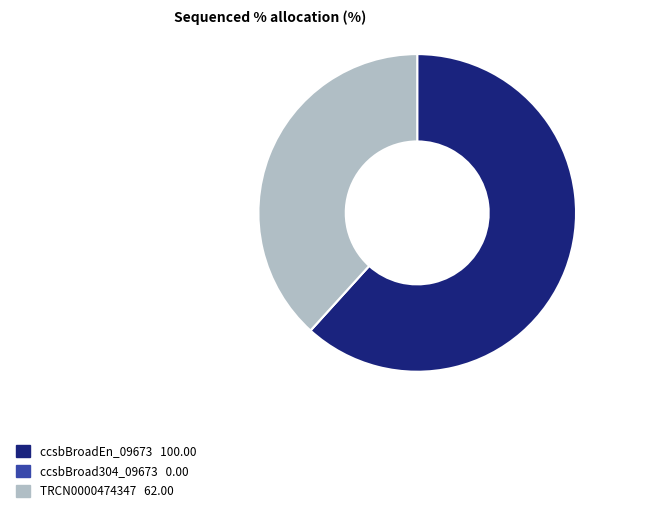

Does any single category account for the majority?

Yes